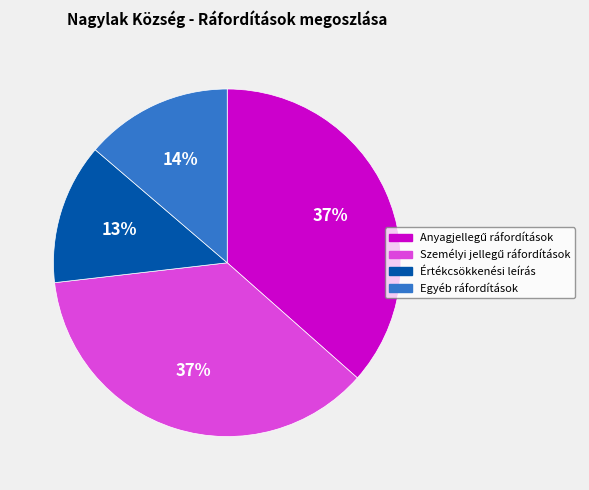

Does Értékcsökkenési leírás represent more than half of the total?

No